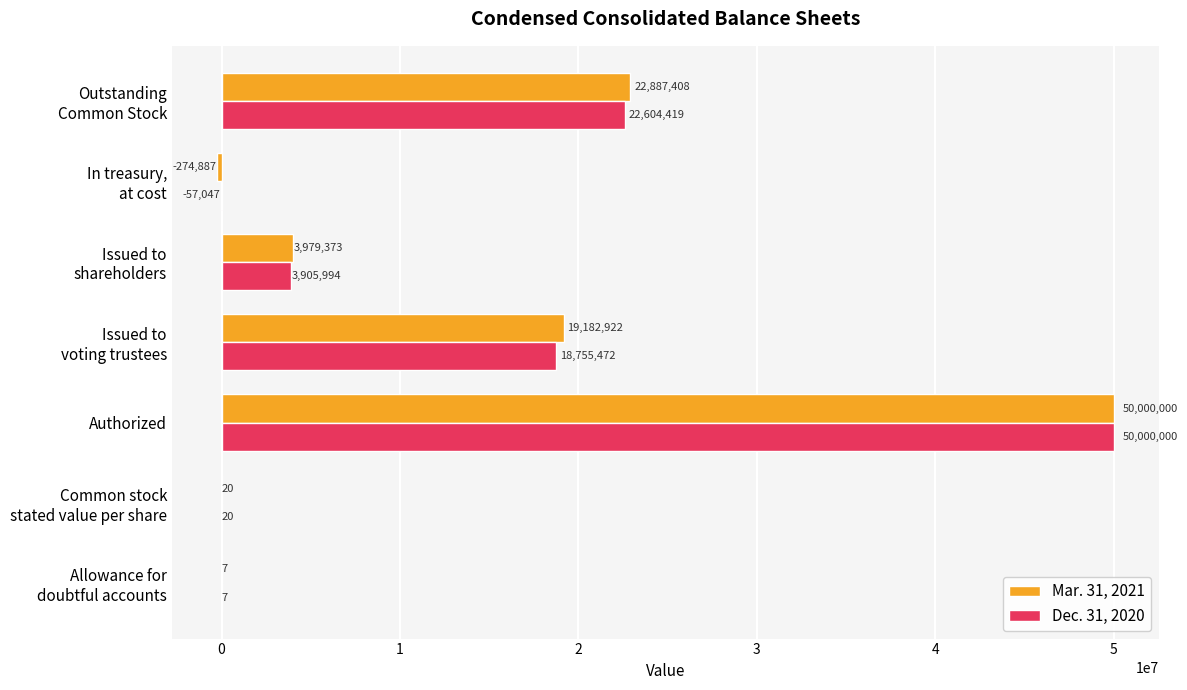

At which category is the sum across all series the highest?

Authorized